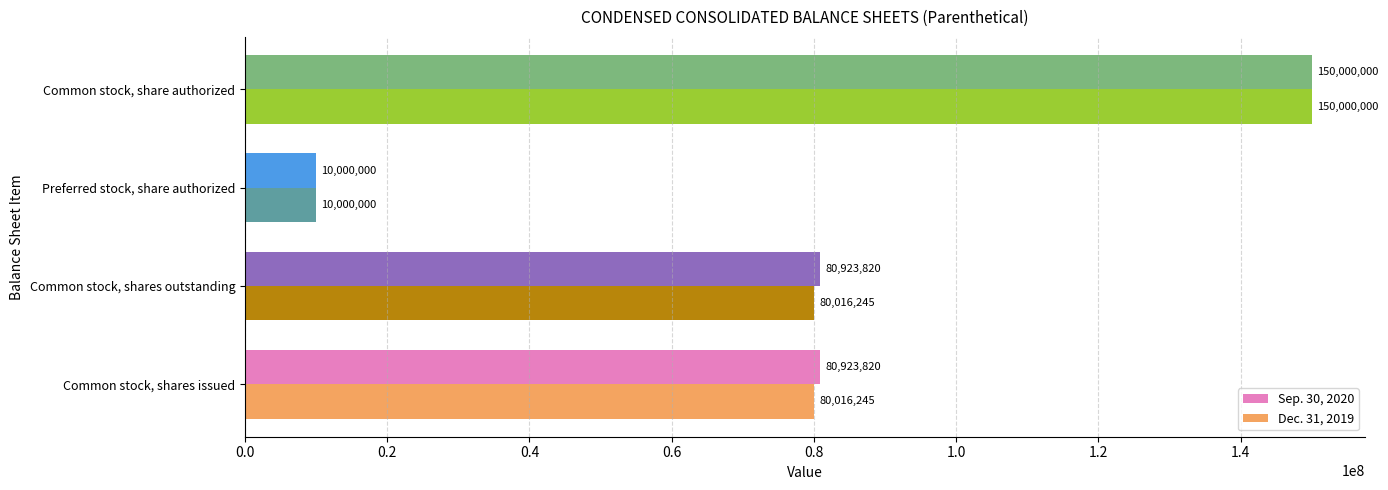

What is the approximate value of Sep. 30, 2020 at Preferred stock, share authorized, to the nearest 100?

10000000